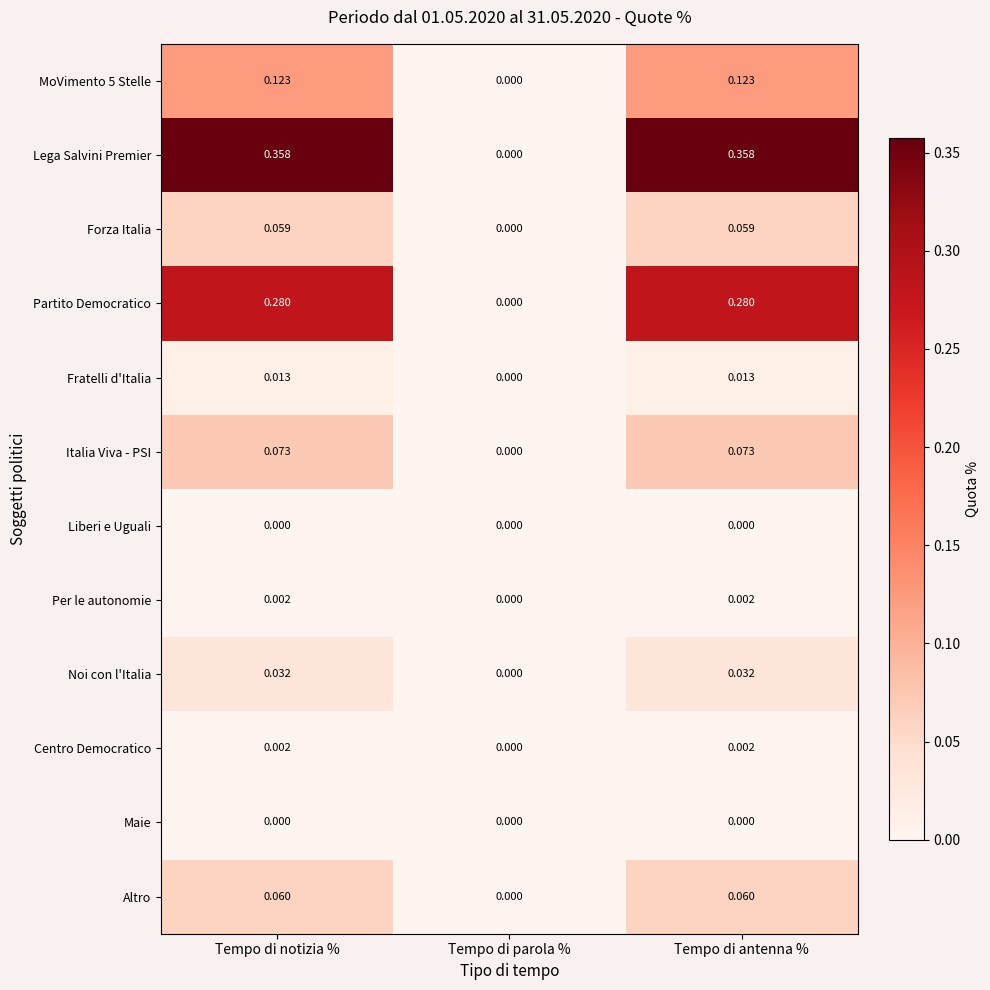

Which series has the widest spread of values?

Lega Salvini Premier